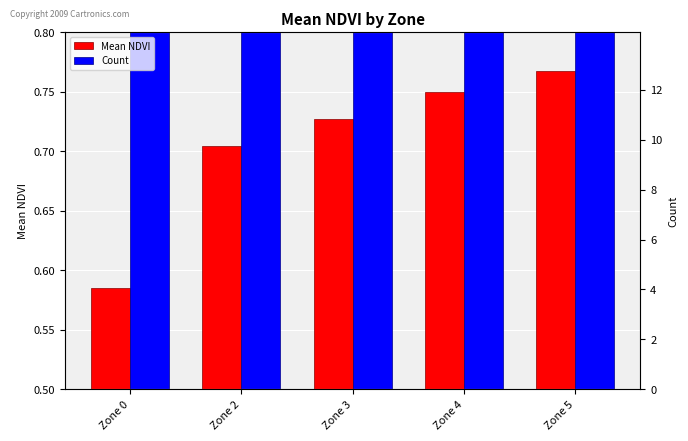

At Zone 0, list the series in order from smallest to largest.

Mean NDVI, Count